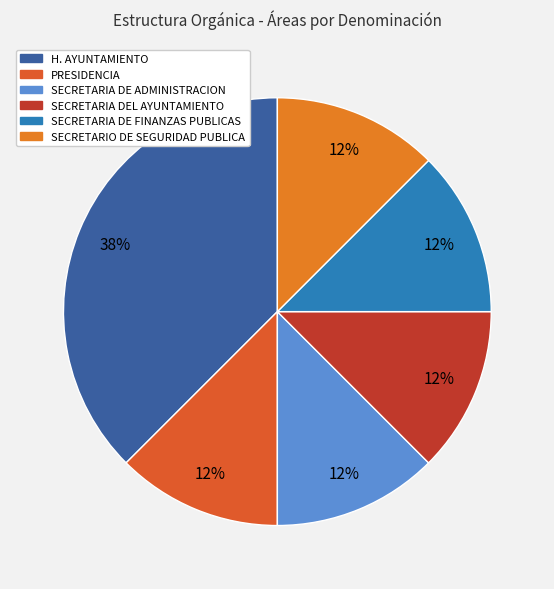

Count the number of slices in the pie.

6